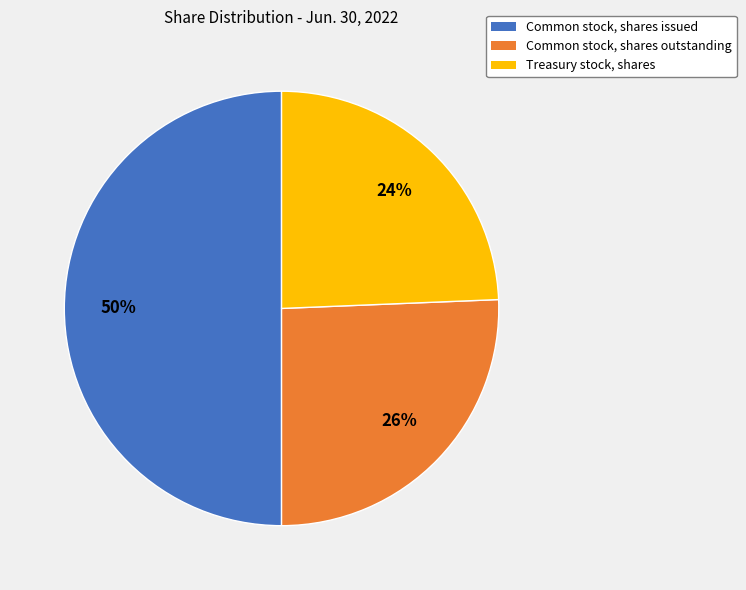

True or false: Treasury stock, shares accounts for 13% of the total.

False